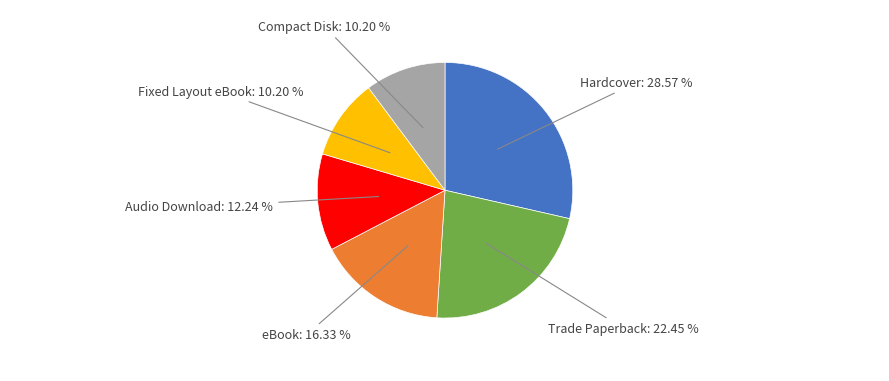

Which category has the biggest portion of the pie?

Hardcover